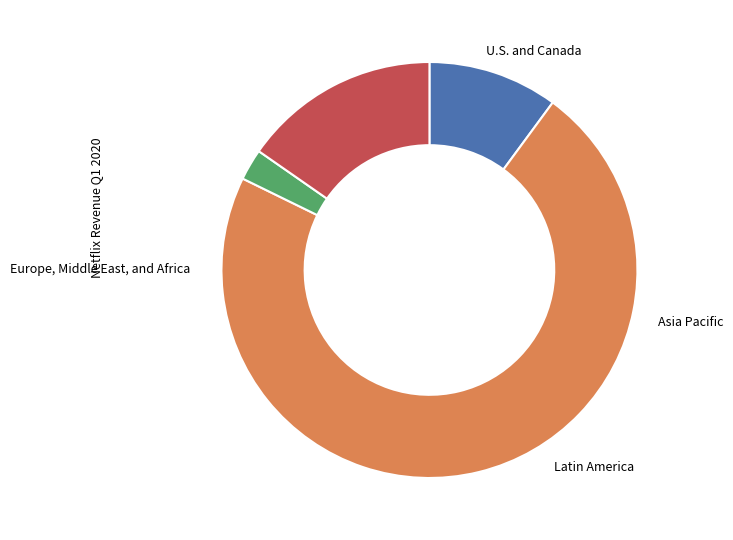

Count the number of slices in the pie.

4